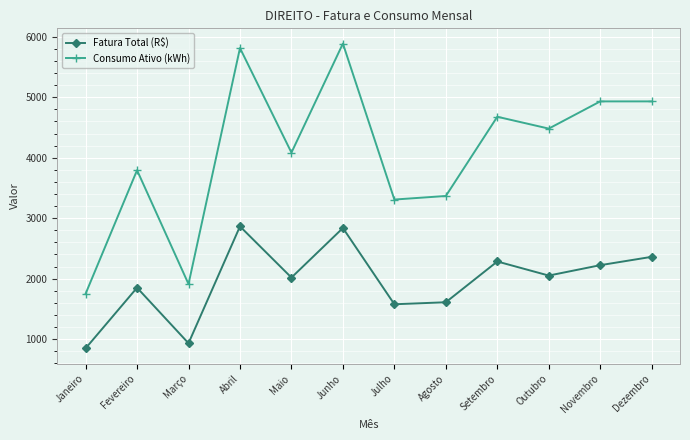

Rank the series by their maximum value, from lowest to highest.

Fatura Total (R$), Consumo Ativo (kWh)